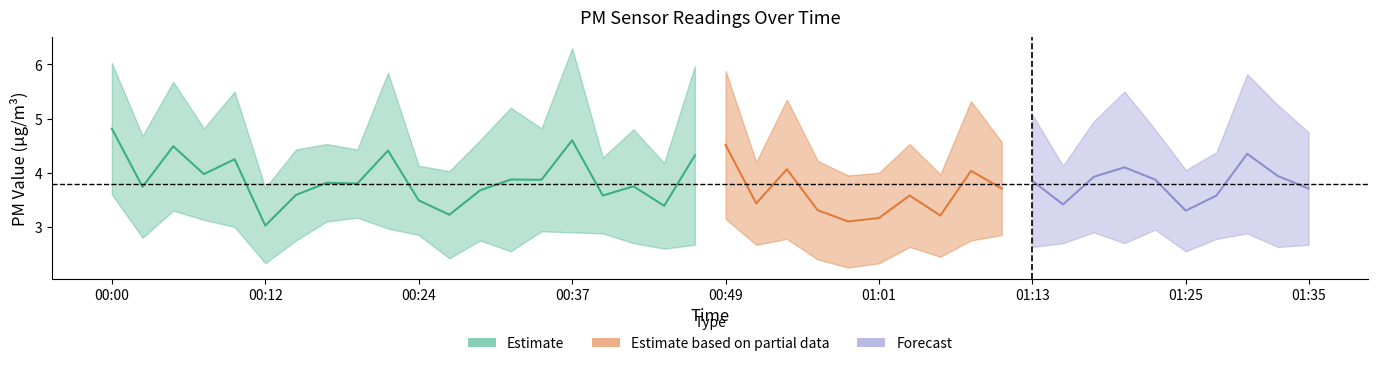

True or false: P1 and P2 cross at least once.

False